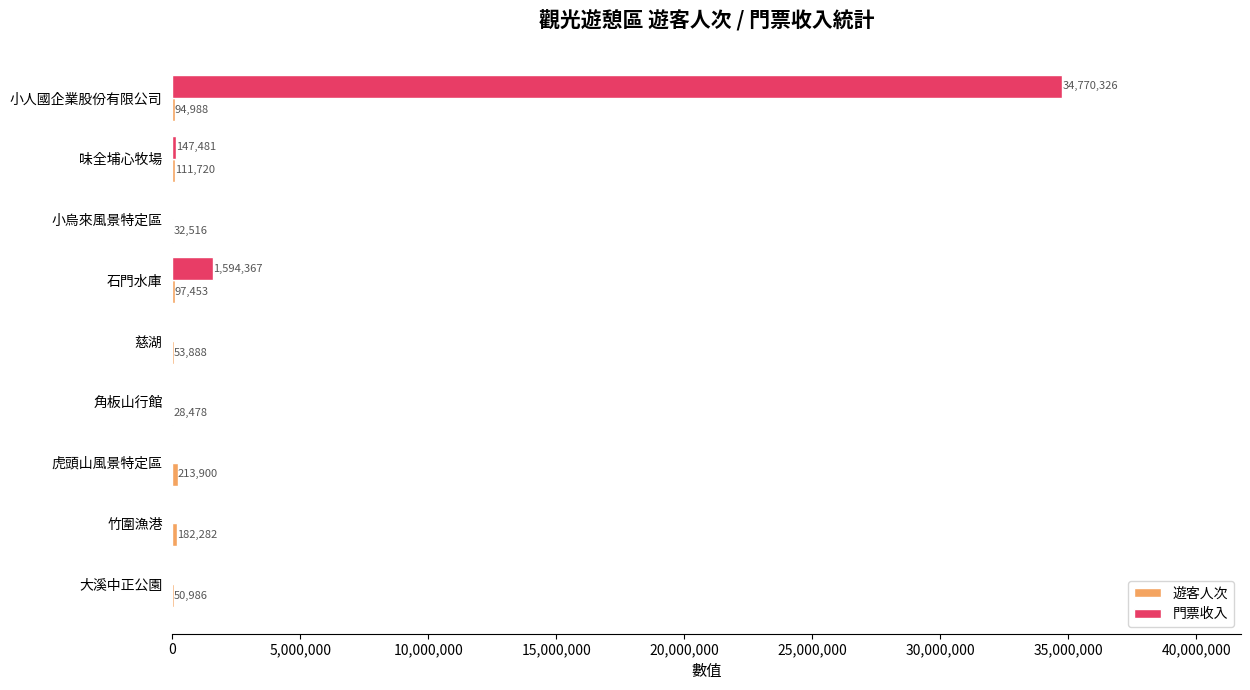

The value of 門票收入 at 大溪中正公園 is -18699211. True or false?

False